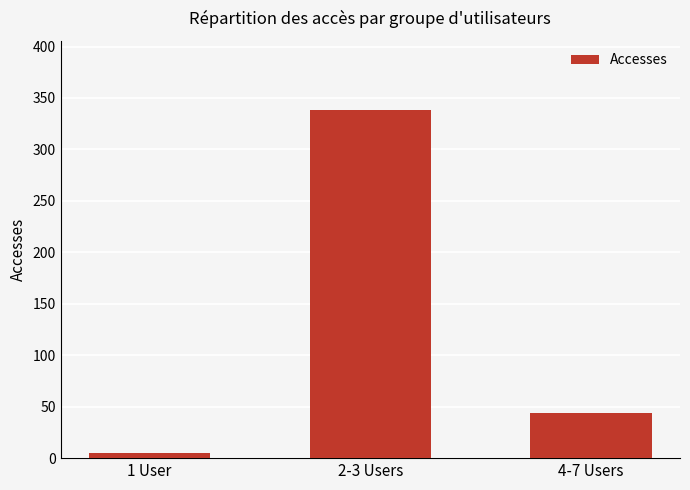

At which label is the value closest to 171?

4-7 Users